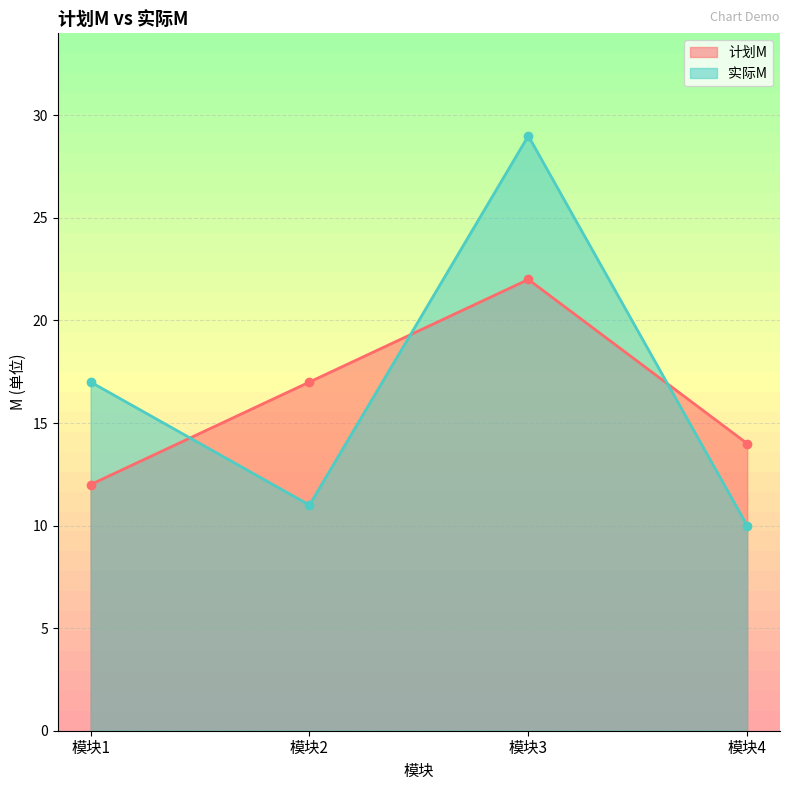

Where does the 计划M series first go above 17?

模块3